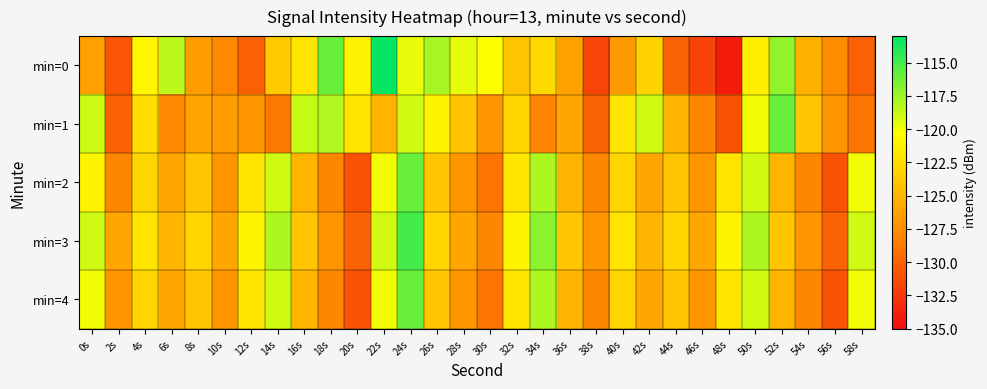

Which has a higher value, 14s or 52s?

52s